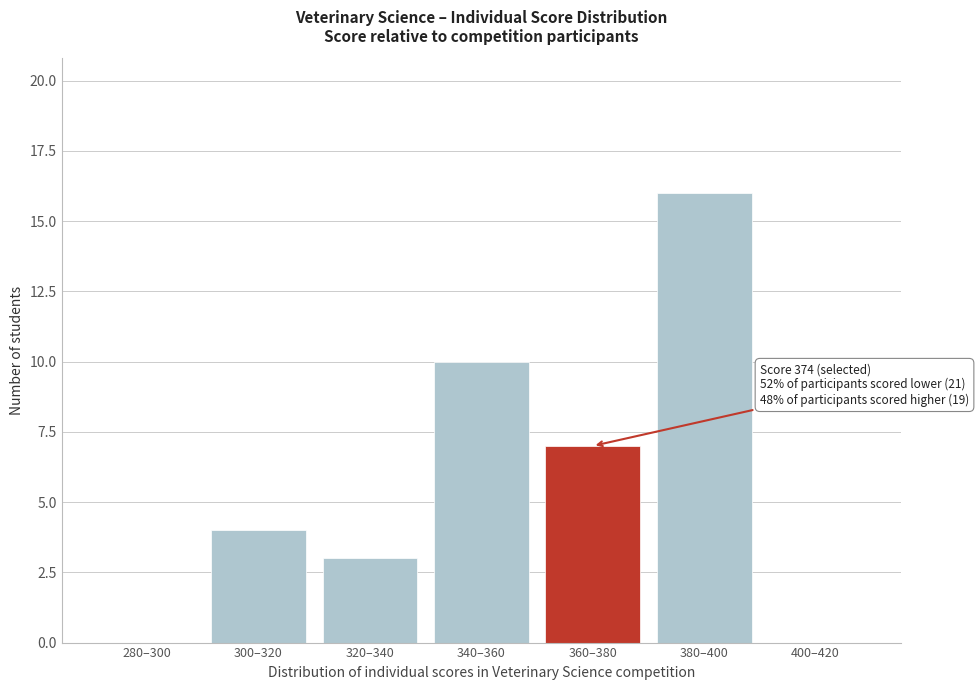

Reading right to left, what are all the values shown in this chart?

400–420=0	380–400=16	360–380=7	340–360=10	320–340=3	300–320=4	280–300=0